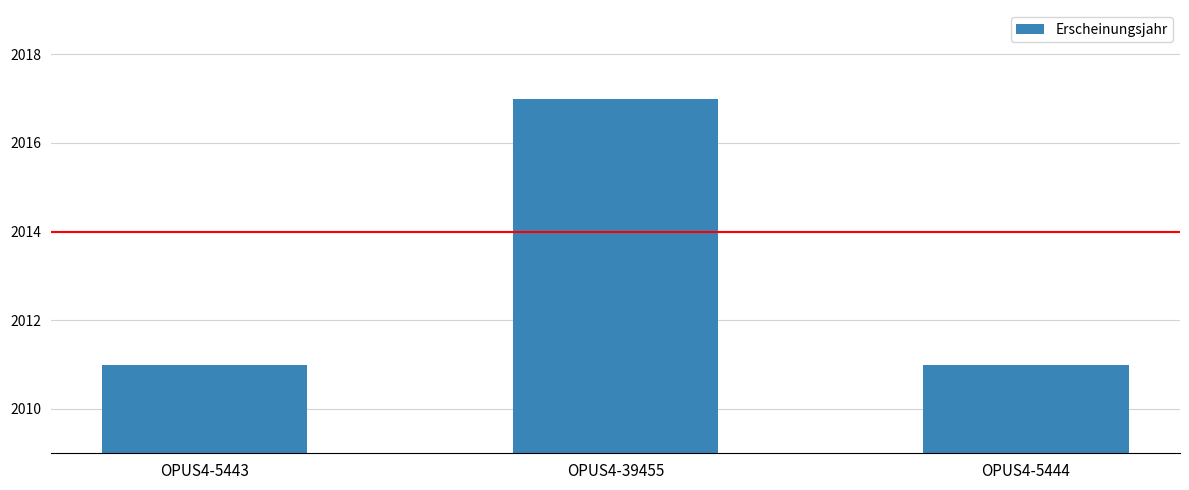

Between OPUS4-5444 and OPUS4-39455, which is larger?

OPUS4-39455